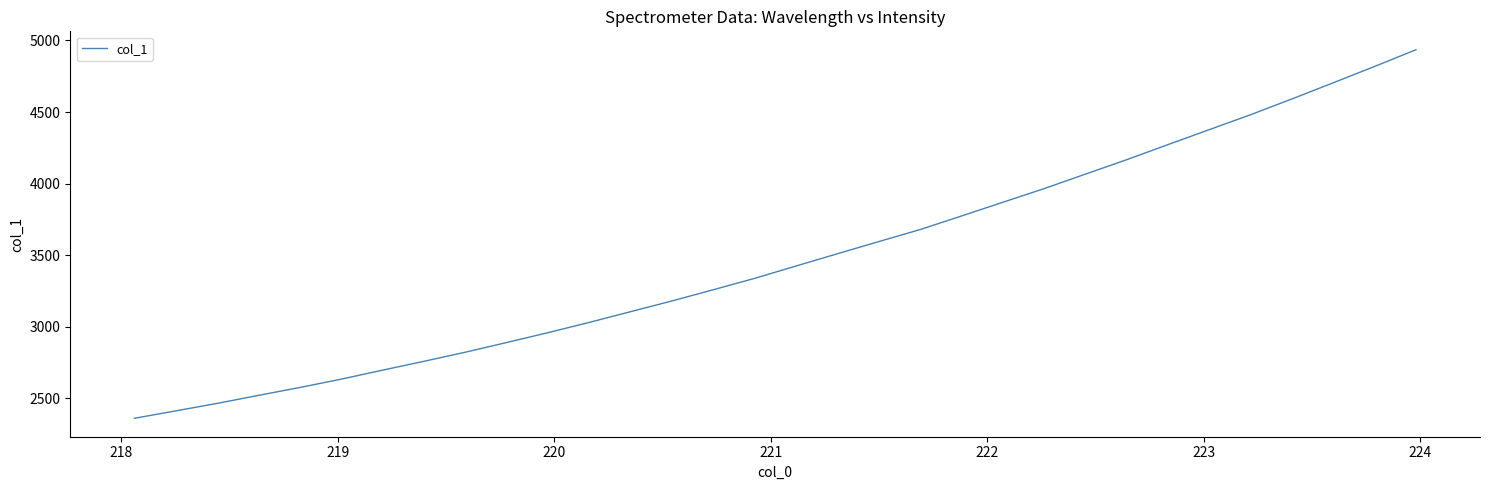

What is the sum of all values?

111252.0